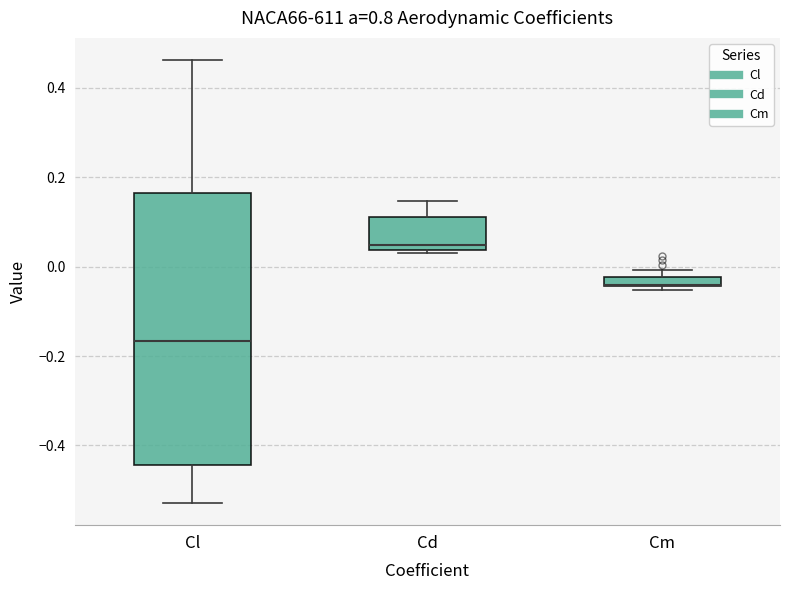

Which box is the tallest, from its lower edge to its upper edge?

Cl